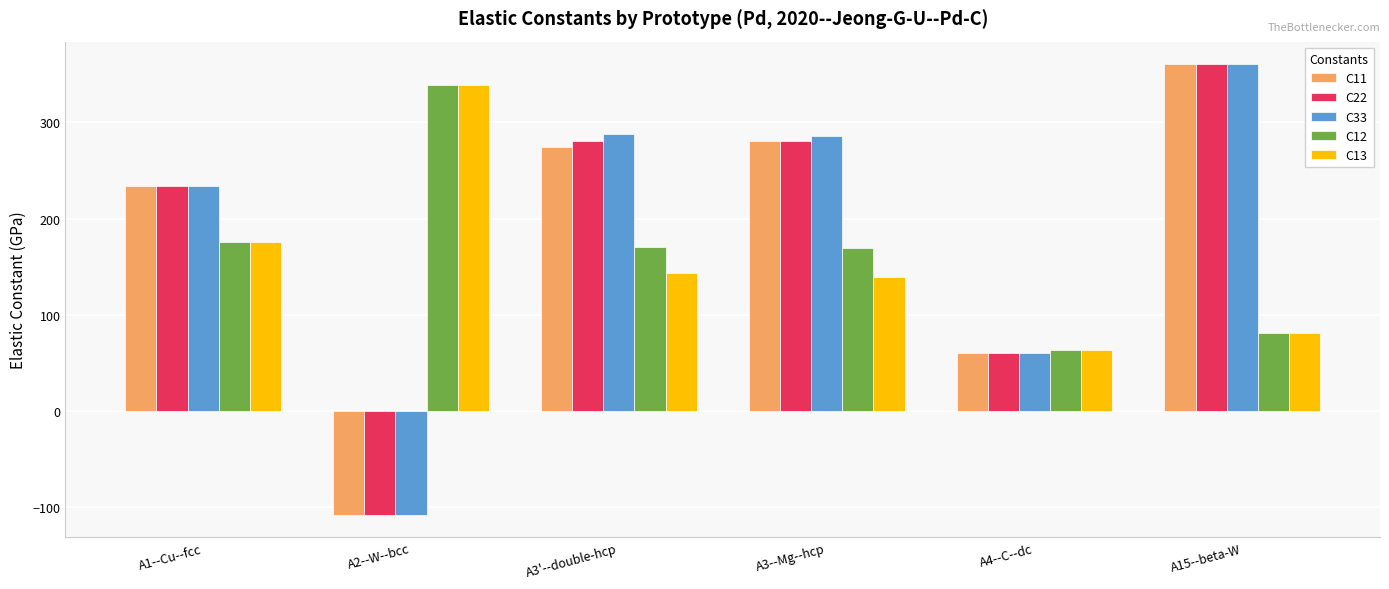

Are the bars grouped side by side (vs. stacked)?

Yes